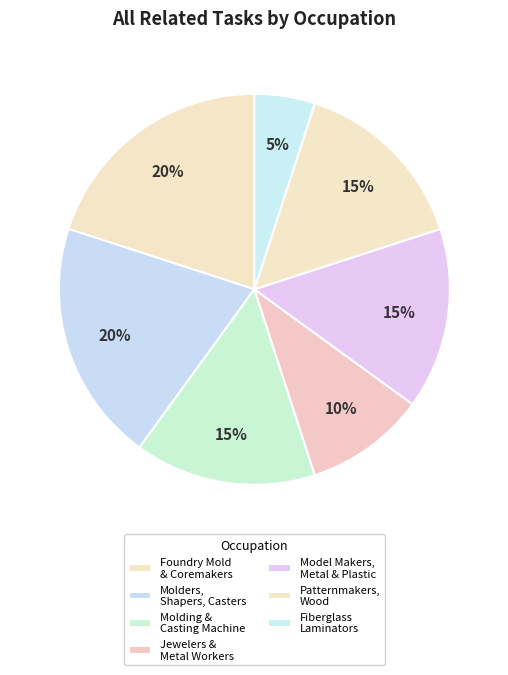

How many segments does this pie chart have?

7